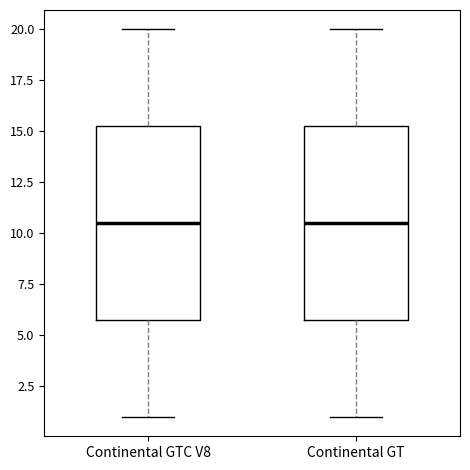

Where does the median line of the box for Continental GT sit on the y-axis? The values are not printed on the chart, so give them approximately, as read against the axis.

10.5